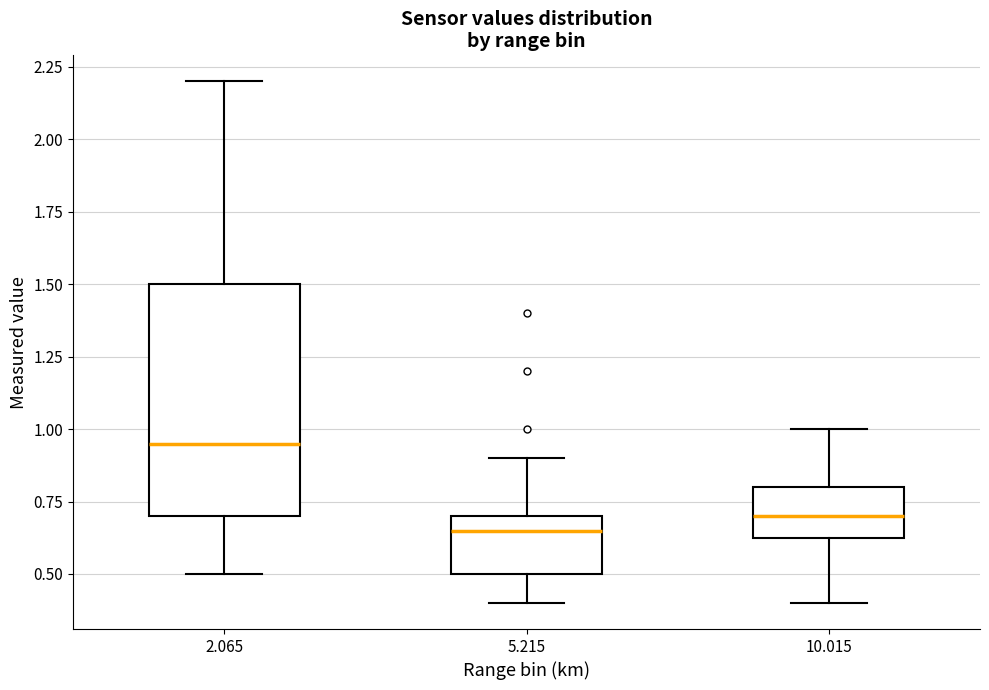

Which box has the lowest median line?

5.215